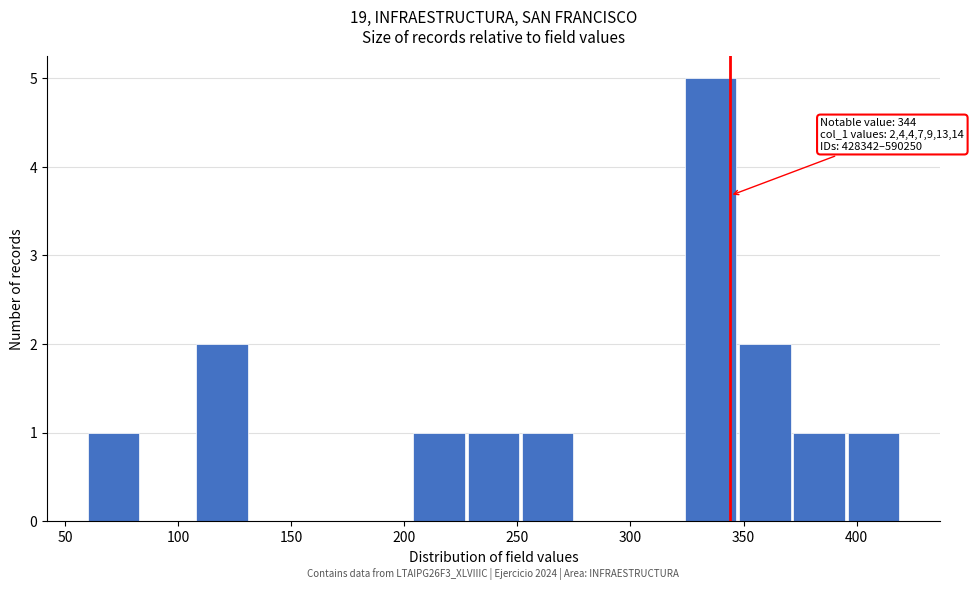

Which range on the x-axis has the tallest bar?

324 to 348